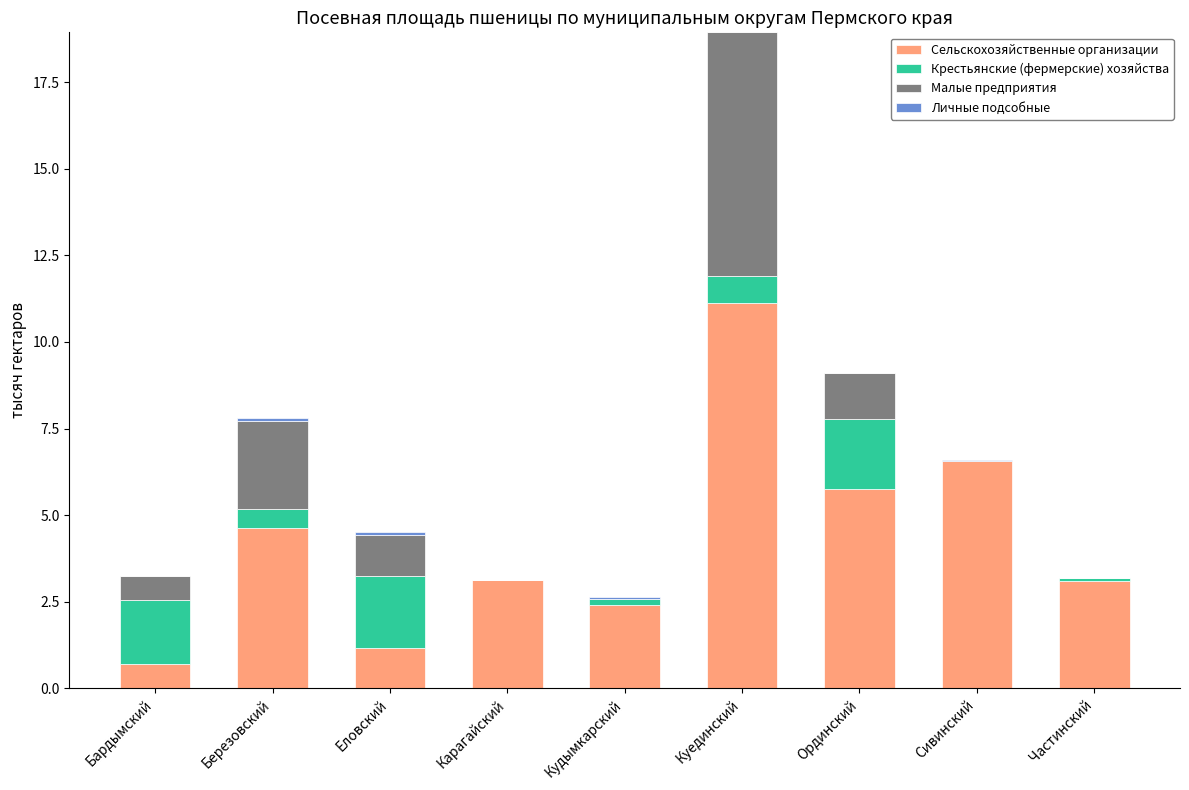

What is the highest value of the Сельскохозяйственные организации series?

11.1